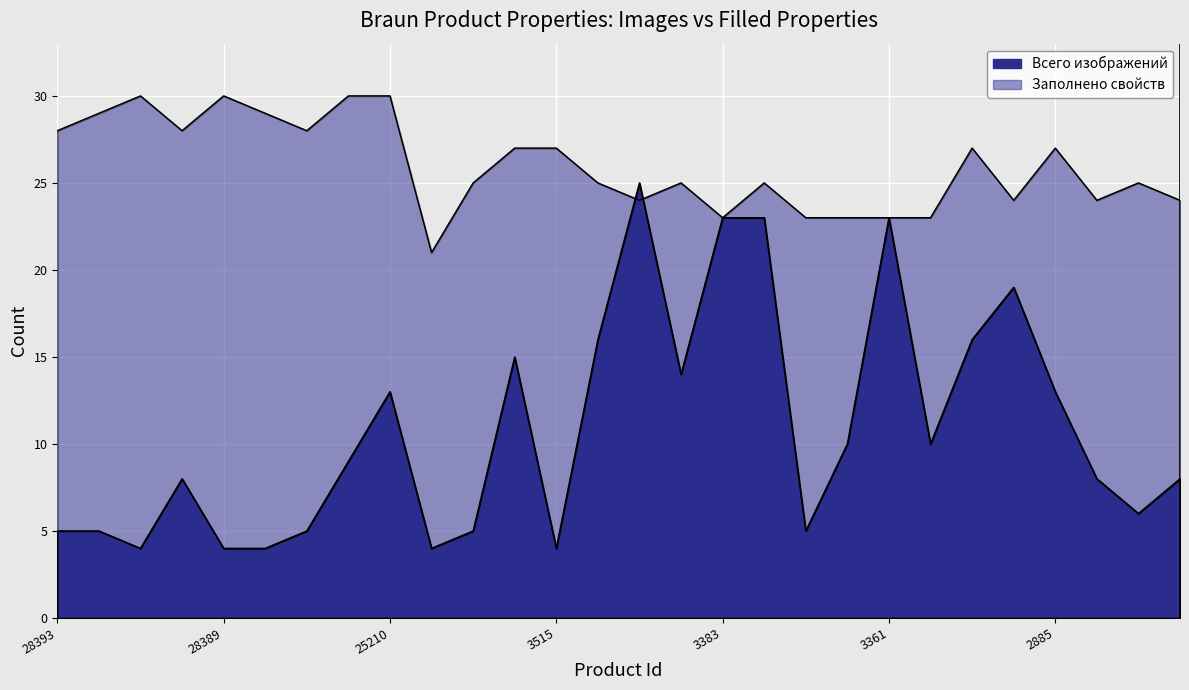

At which category does Всего изображений reach its first local valley?

28391